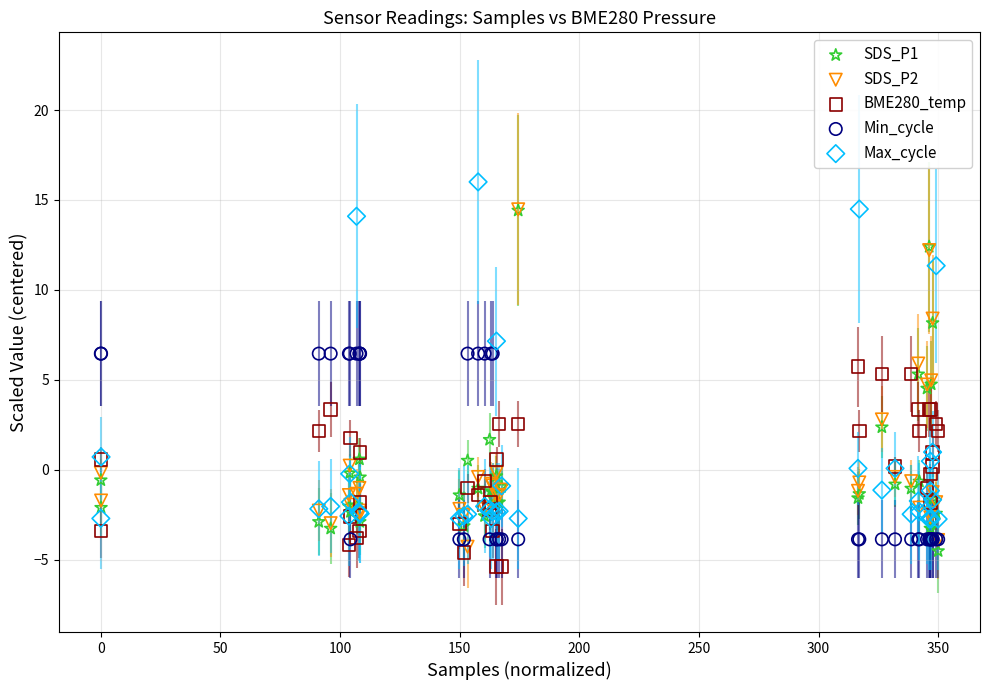

Which series contains the lowest Y value?

BME280_temp